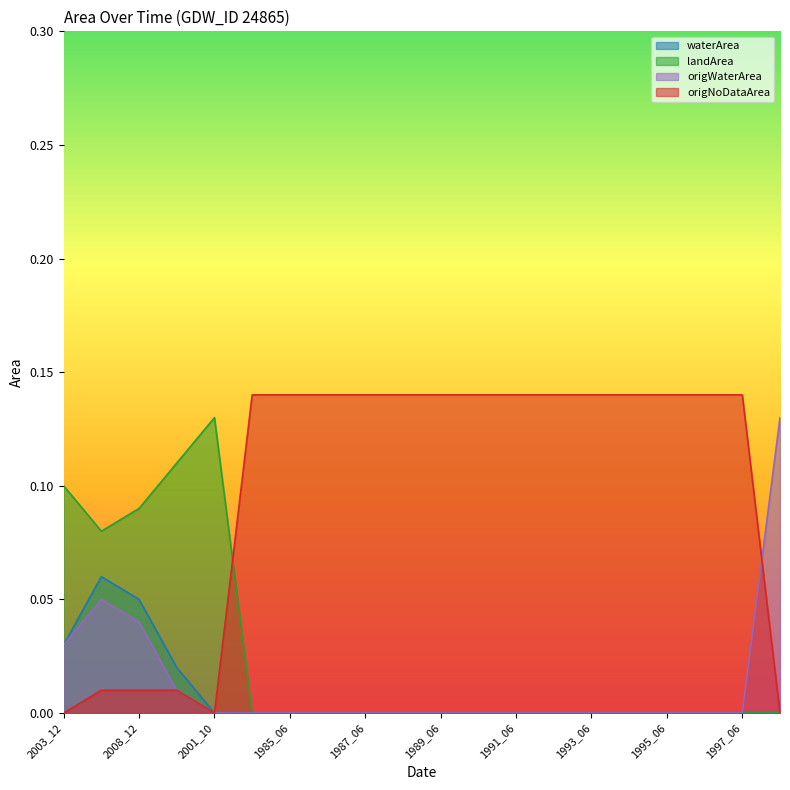

Reading right to left, list all the values displayed in this chart.

waterArea: 2000_08=0.0	1997_06=0.0	1996_06=0.0	1995_06=0.0	1994_06=0.0	1993_06=0.0	1992_06=0.0	1991_06=0.0	1990_06=0.0	1989_06=0.0	1988_06=0.0	1987_06=0.0	1986_06=0.0	1985_06=0.0	1984_06=0.0	2001_10=0.0	2021_09=0.0	2008_12=0.1	2005_09=0.1	2003_12=0.0
landArea: 2000_08=0.0	1997_06=0.0	1996_06=0.0	1995_06=0.0	1994_06=0.0	1993_06=0.0	1992_06=0.0	1991_06=0.0	1990_06=0.0	1989_06=0.0	1988_06=0.0	1987_06=0.0	1986_06=0.0	1985_06=0.0	1984_06=0.0	2001_10=0.1	2021_09=0.1	2008_12=0.1	2005_09=0.1	2003_12=0.1
origWaterArea: 2000_08=0.1	1997_06=0.0	1996_06=0.0	1995_06=0.0	1994_06=0.0	1993_06=0.0	1992_06=0.0	1991_06=0.0	1990_06=0.0	1989_06=0.0	1988_06=0.0	1987_06=0.0	1986_06=0.0	1985_06=0.0	1984_06=0.0	2001_10=0.0	2021_09=0.0	2008_12=0.0	2005_09=0.1	2003_12=0.0
origNoDataArea: 2000_08=0.0	1997_06=0.1	1996_06=0.1	1995_06=0.1	1994_06=0.1	1993_06=0.1	1992_06=0.1	1991_06=0.1	1990_06=0.1	1989_06=0.1	1988_06=0.1	1987_06=0.1	1986_06=0.1	1985_06=0.1	1984_06=0.1	2001_10=0.0	2021_09=0.0	2008_12=0.0	2005_09=0.0	2003_12=0.0